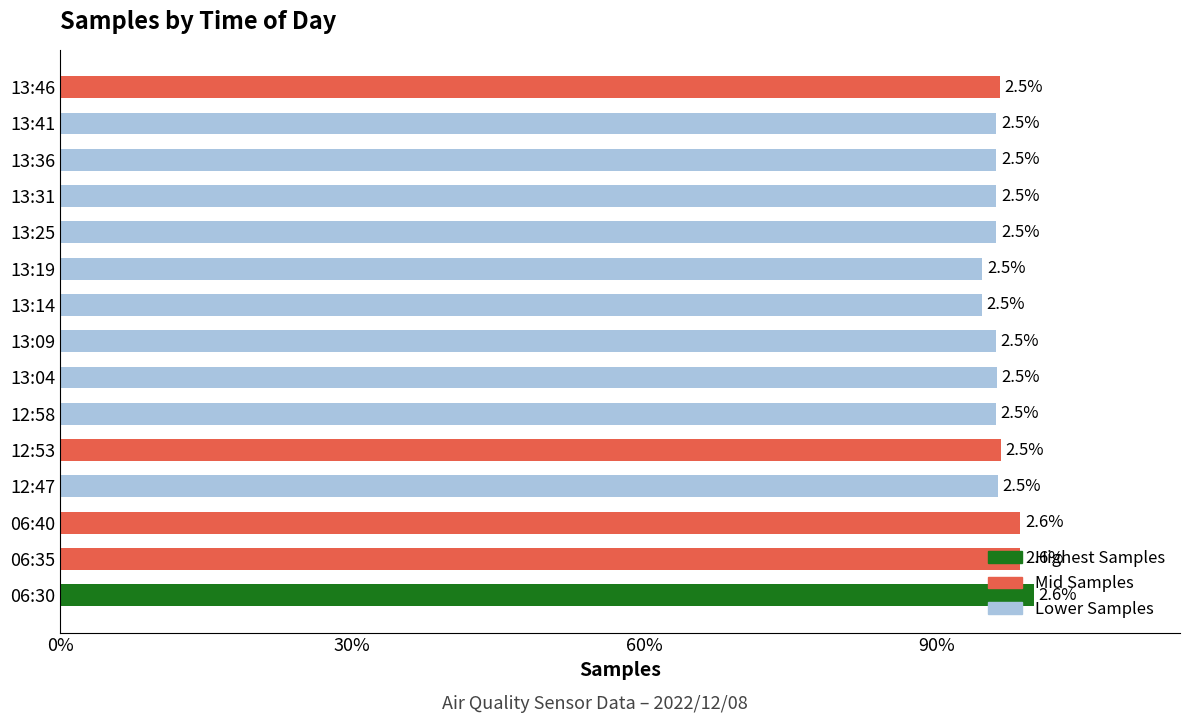

Does the chart contain any negative values?

No